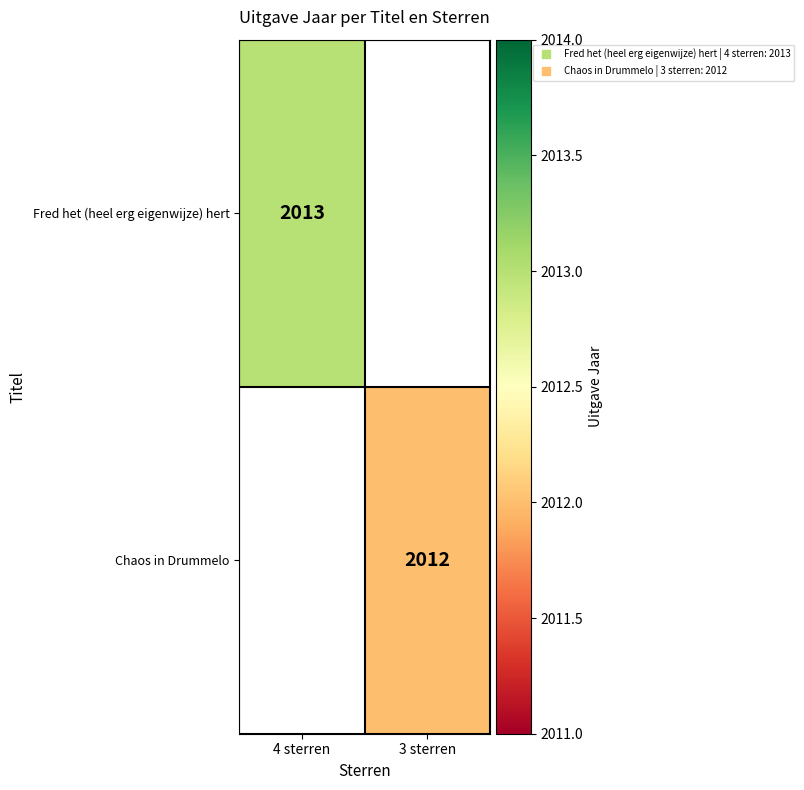

At which category does the chart reach its peak across all series?

4 sterren